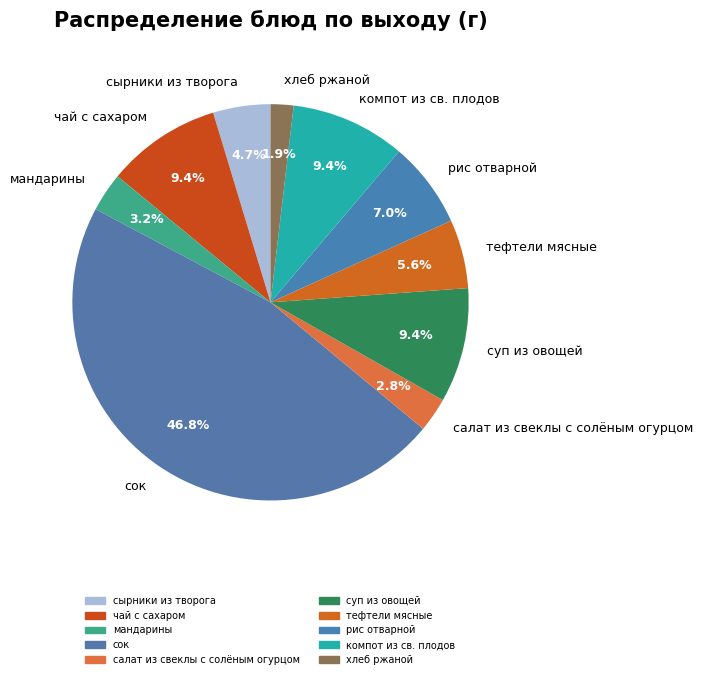

Which category has the smallest portion of the pie?

хлеб ржаной